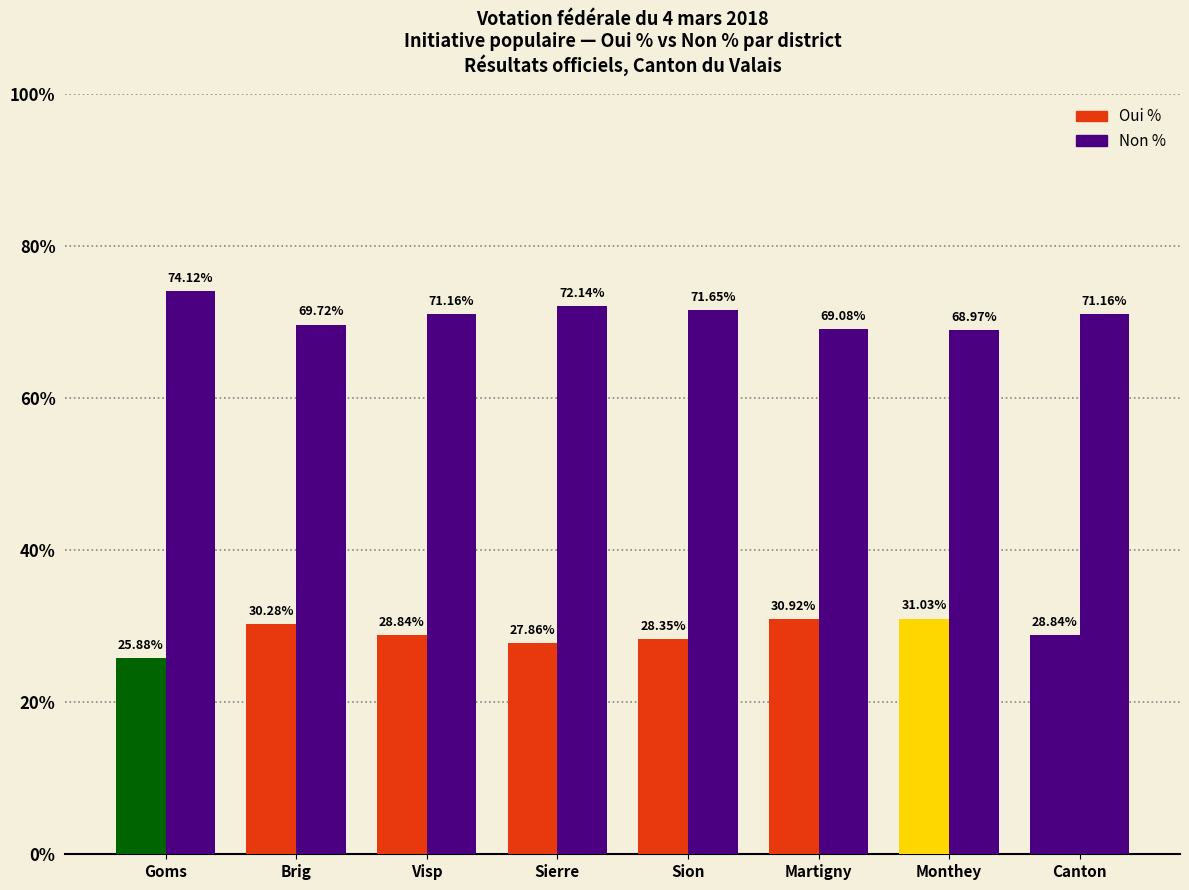

The Non % series shows 50.2 at Sierre. True or false?

False